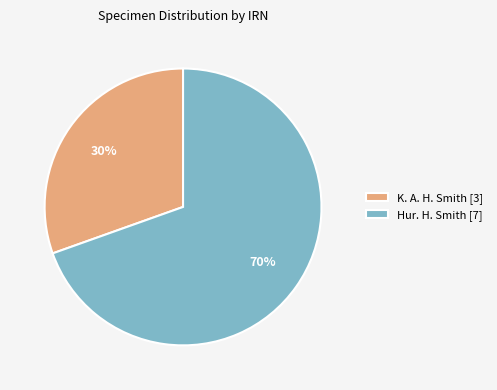

Count the number of slices in the pie.

2